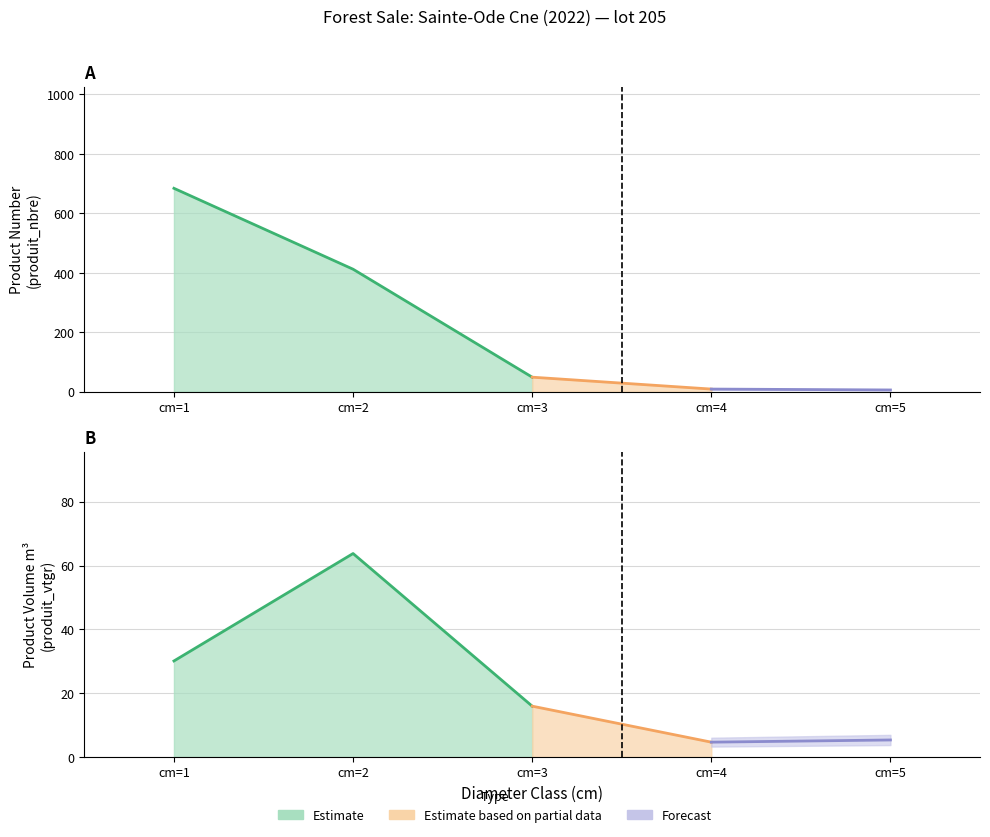

Reading left to right, transcribe all the data shown in this chart.

produit_nbre: 684.0	412.0	49.0	9.0	6.0
produit_vtgr: 30.1	63.8	15.9	4.6	5.3
cm: 1.0	2.0	3.0	4.0	5.0